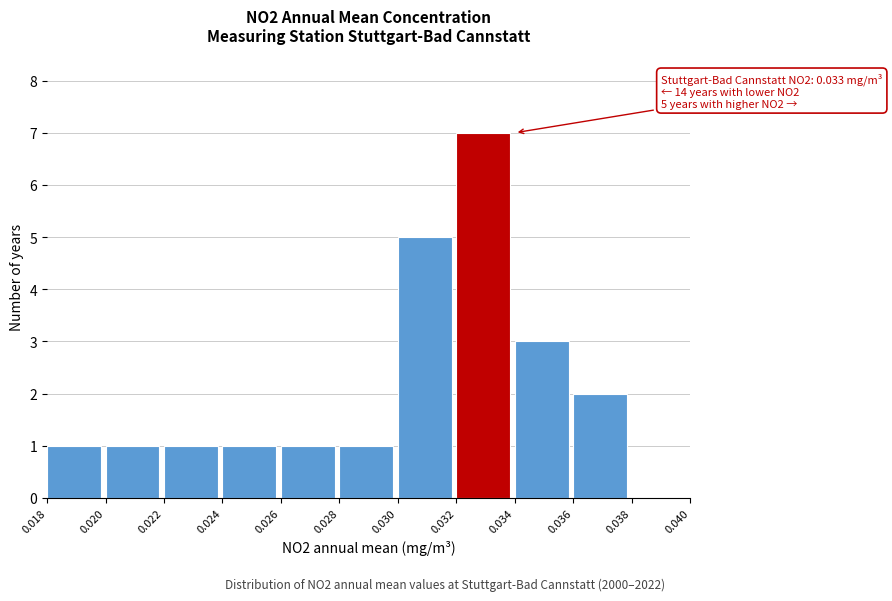

Which range on the x-axis has the tallest bar?

0.032 to 0.034